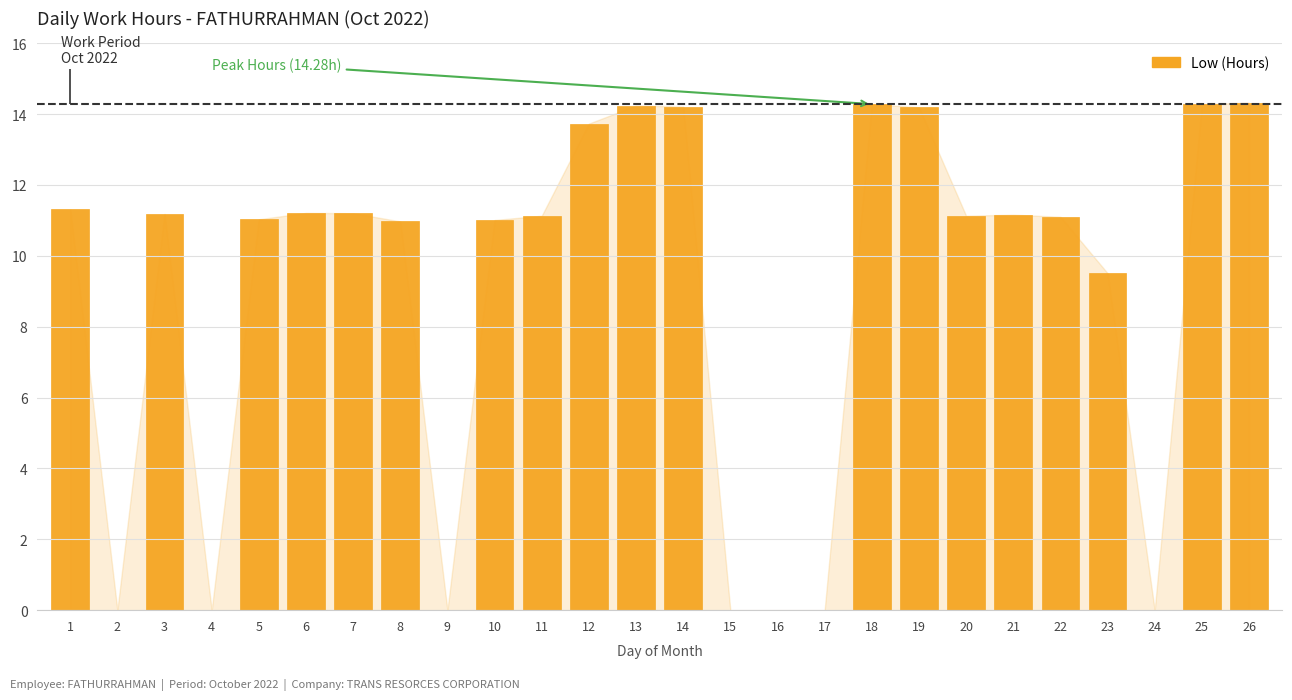

Rank the categories by value from highest to lowest.

26, 18, 25, 13, 14, 19, 12, 1, 6, 7, 3, 21, 11, 20, 22, 5, 10, 8, 23, 2, 4, 9, 15, 16, 17, 24